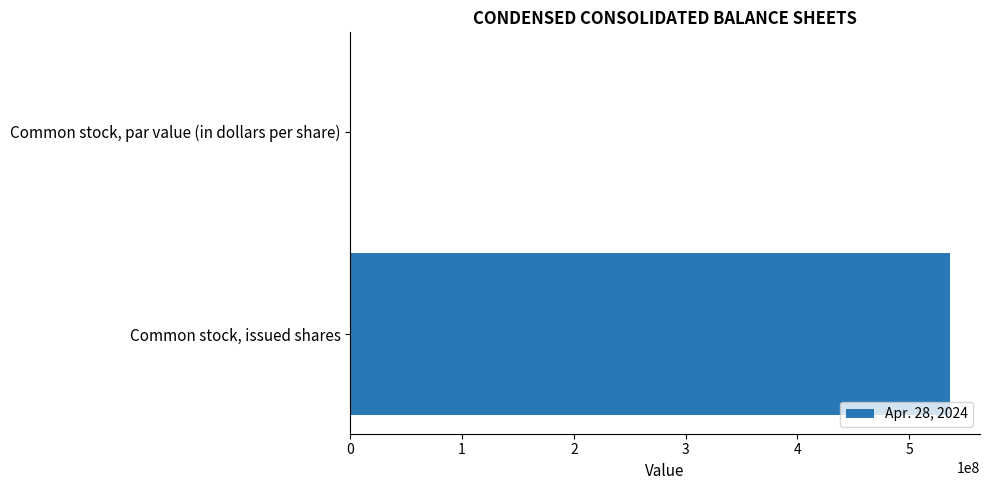

Which has a higher value, Common stock, issued shares or Common stock, par value (in dollars per share)?

Common stock, issued shares